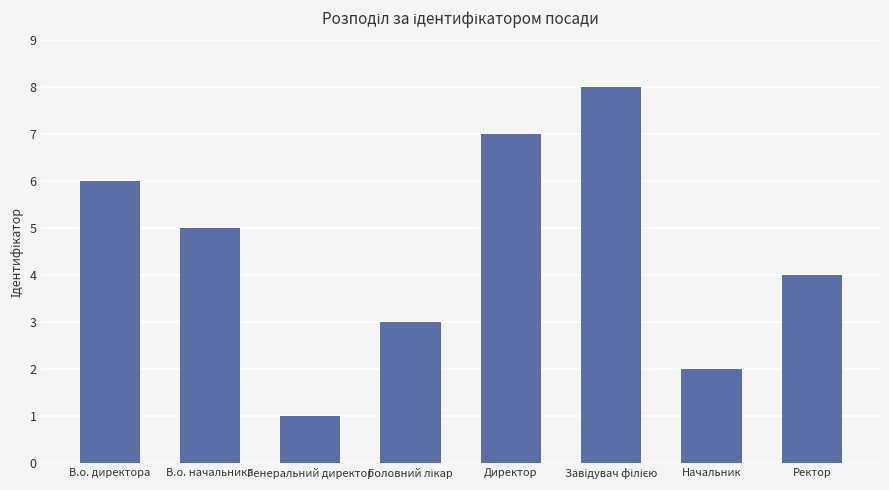

Reading left to right, extract all data points from this chart.

6	5	1	3	7	8	2	4